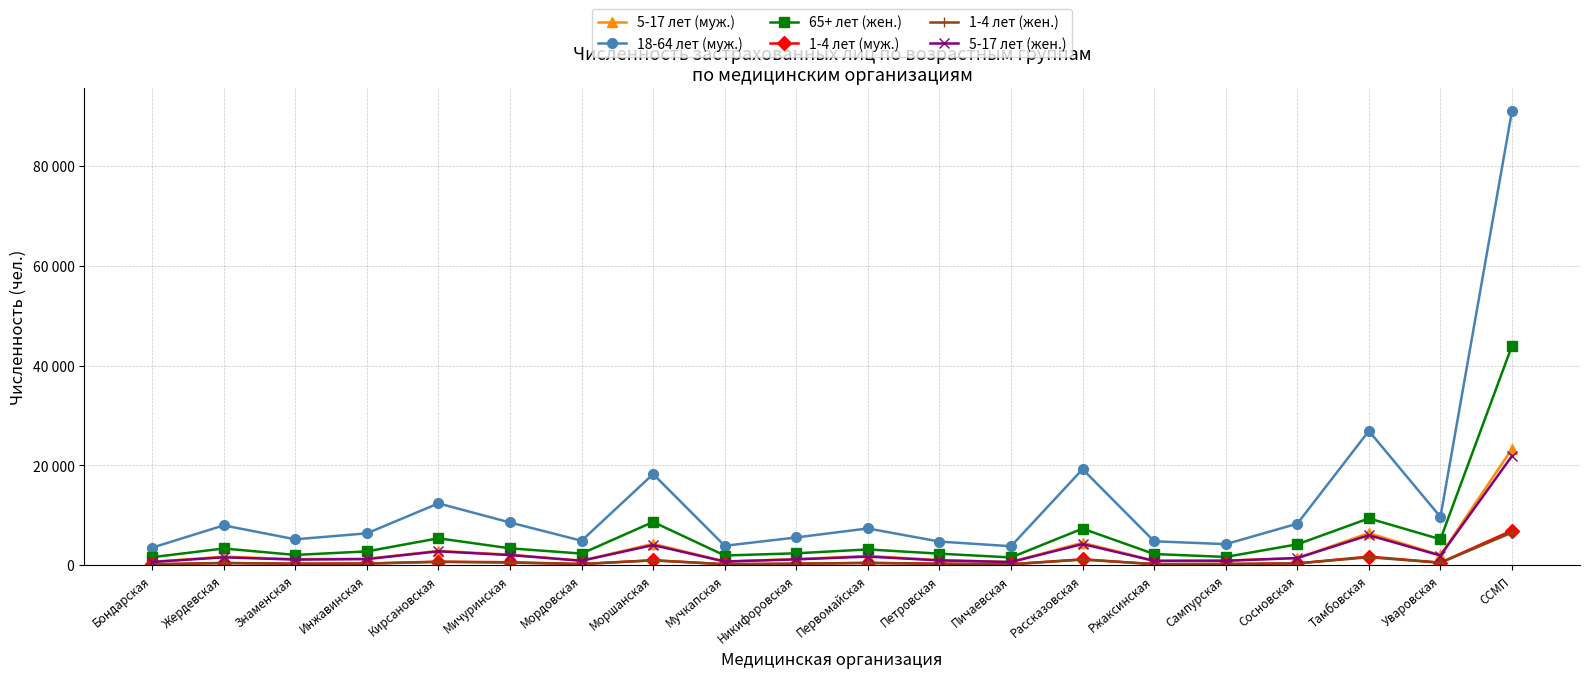

What are all the series names shown in the legend?

5-17 лет (муж.), 18-64 лет (муж.), 65+ лет (жен.), 1-4 лет (муж.), 1-4 лет (жен.), 5-17 лет (жен.)